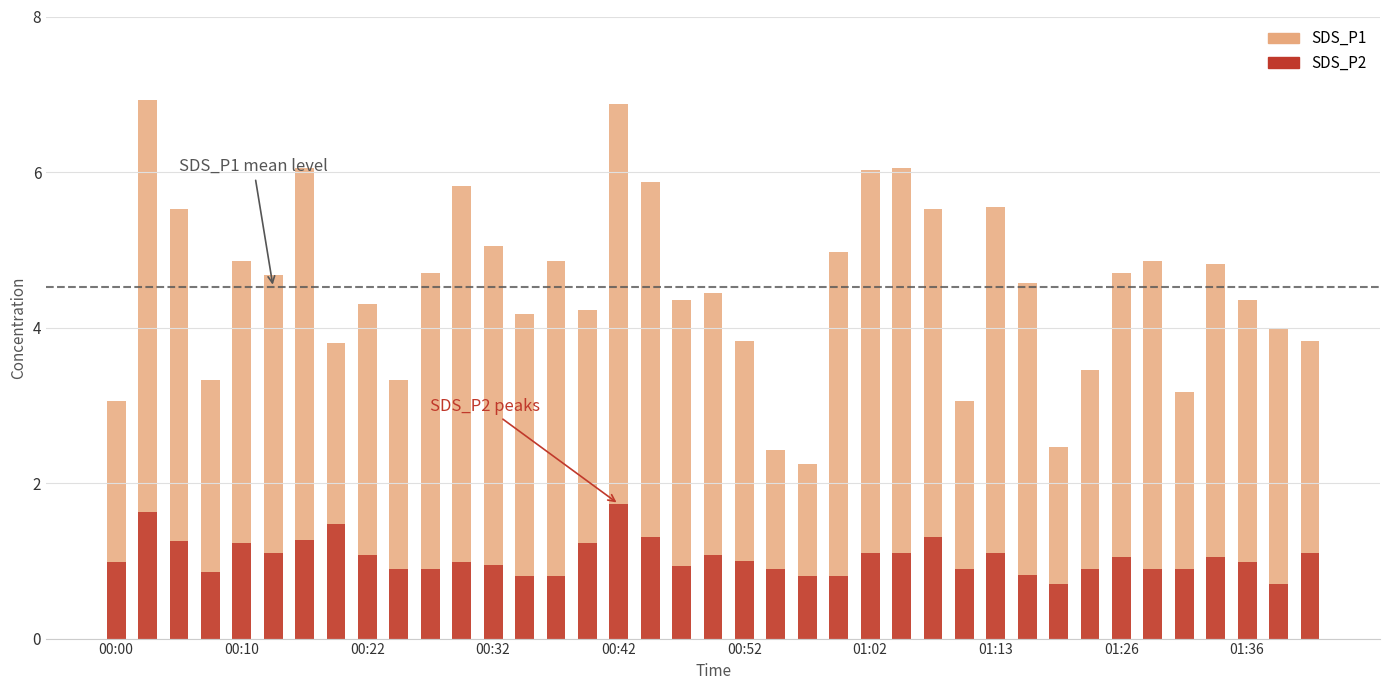

What is the difference between the SDS_P1 values at 28 and 19?

1.1